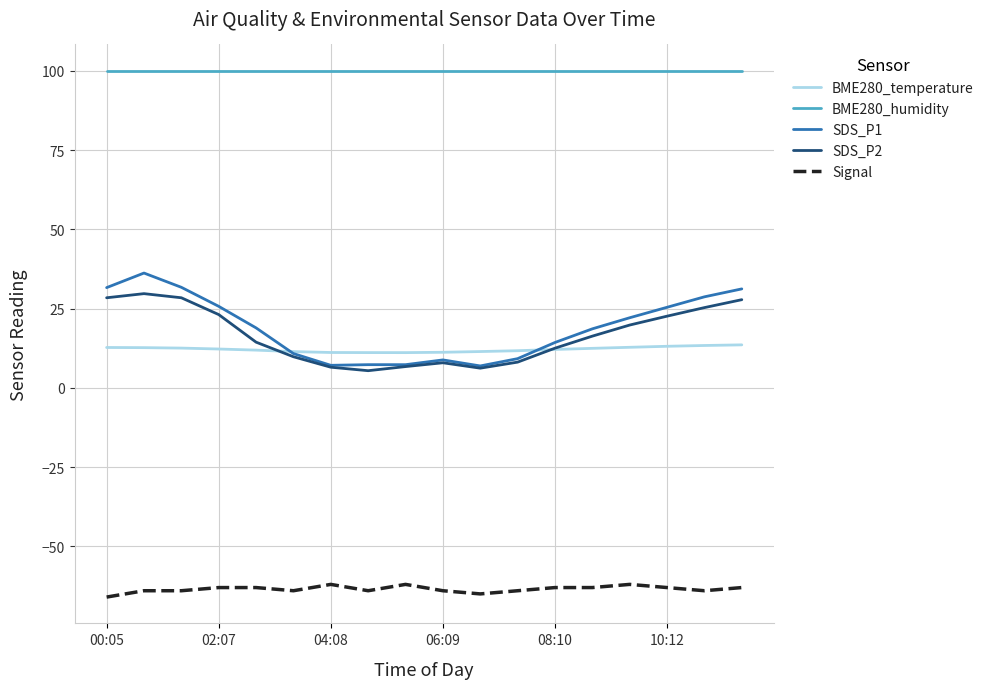

True or false: Signal and SDS_P1 intersect in this chart.

False